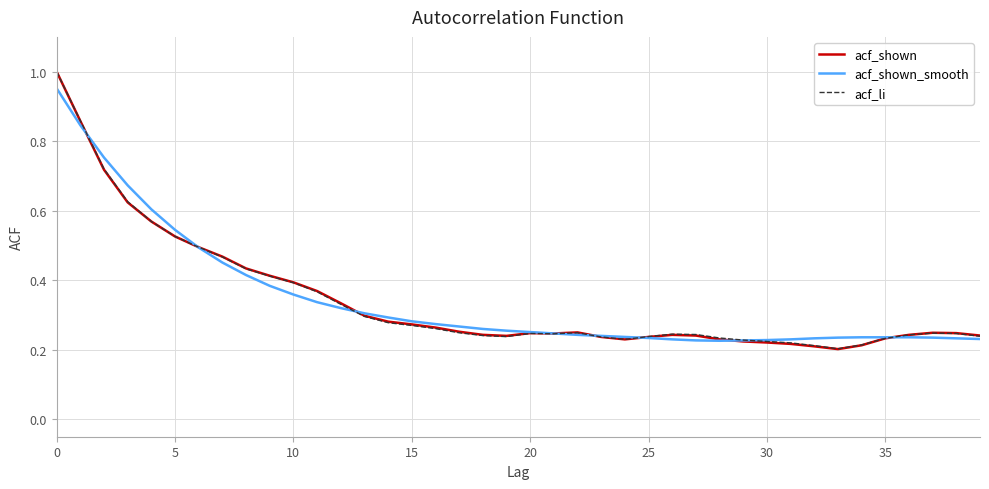

Which series has the widest spread of values?

acf_shown